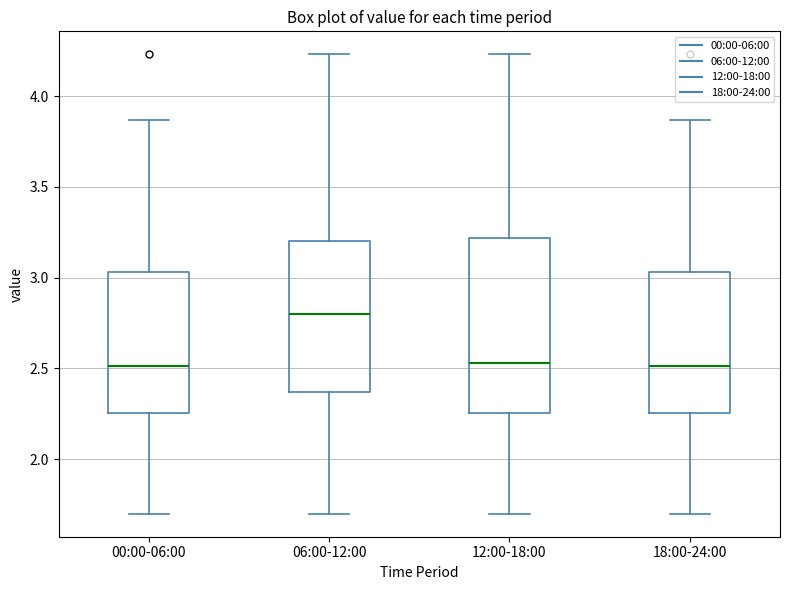

Where does the median line of the box for 12:00-18:00 sit on the y-axis? The values are not printed on the chart, so give them approximately, as read against the axis.

2.55